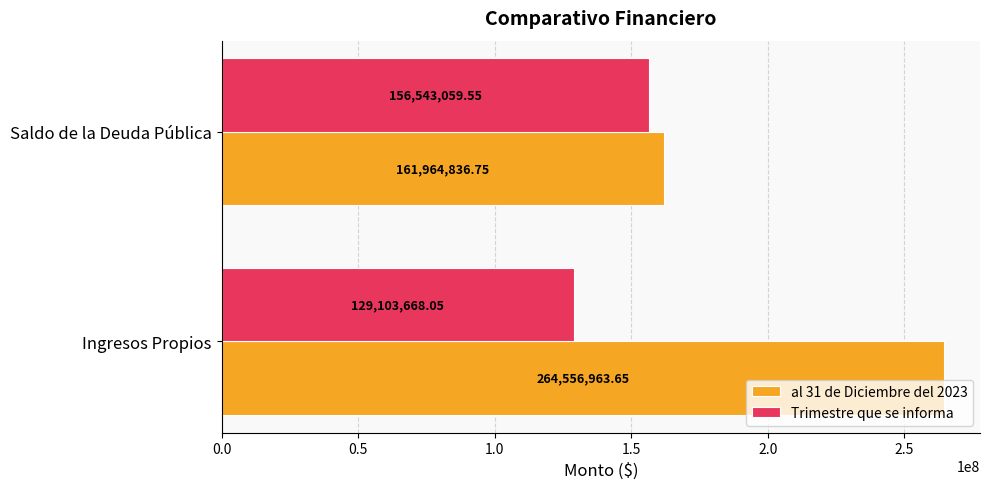

Which label corresponds to the smallest value in the chart?

Ingresos Propios